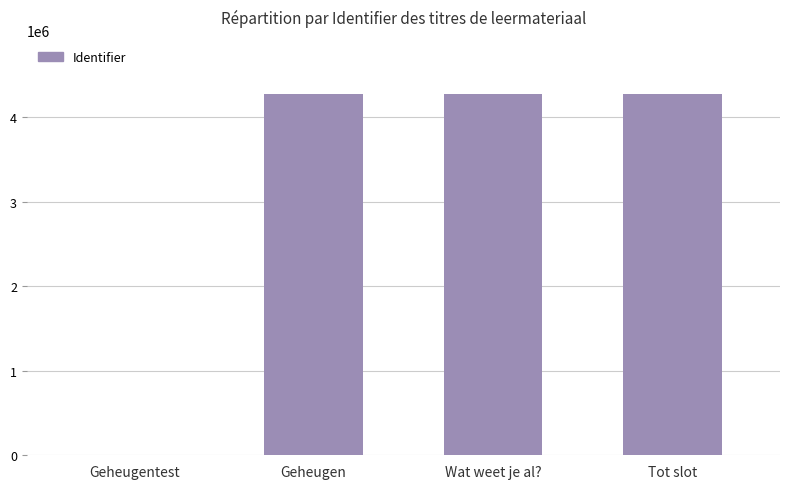

What is the sum of the values at Geheugen and Tot slot?

8550733